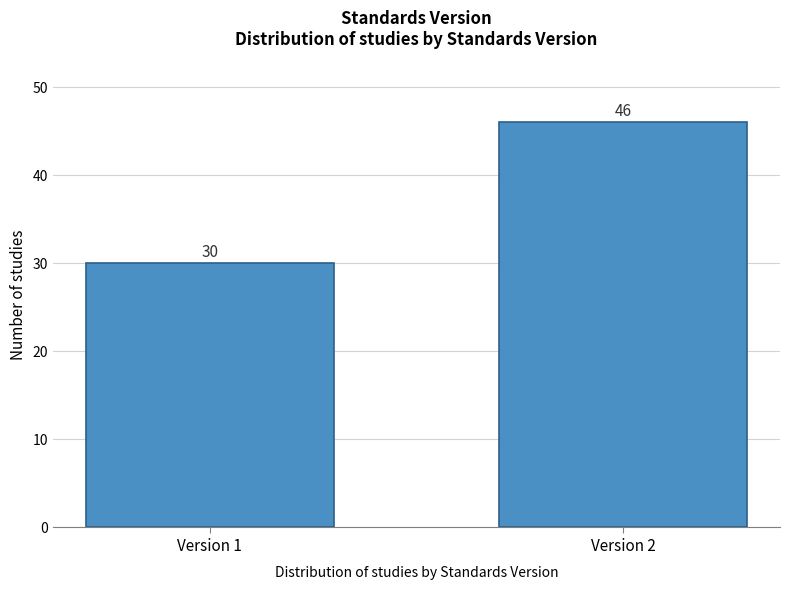

Reading left to right, list all the values displayed in this chart.

Version 1=30	Version 2=46